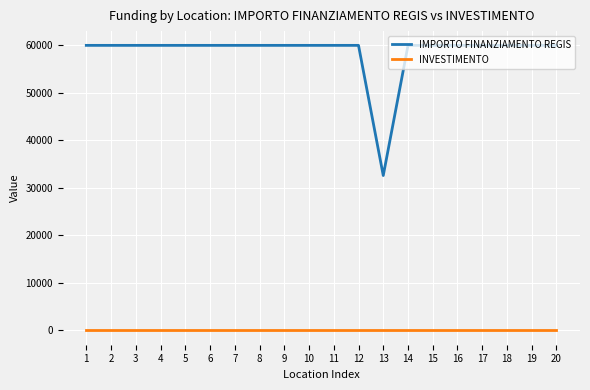

What is the average value of the IMPORTO FINANZIAMENTO REGIS series?

58597.2